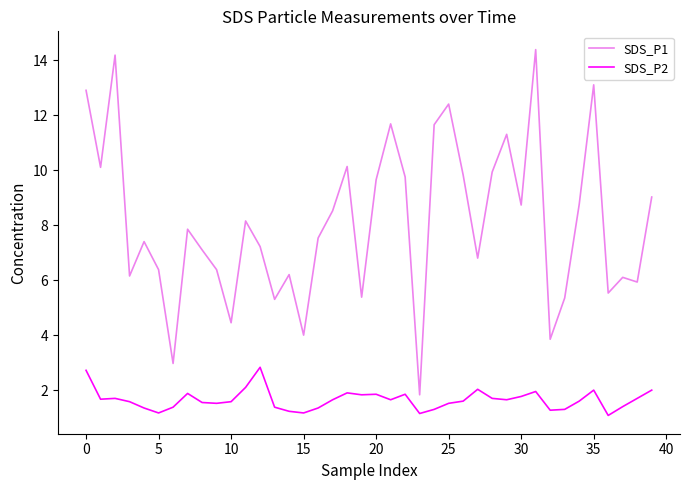

Which series has the largest range (max minus min)?

SDS_P1